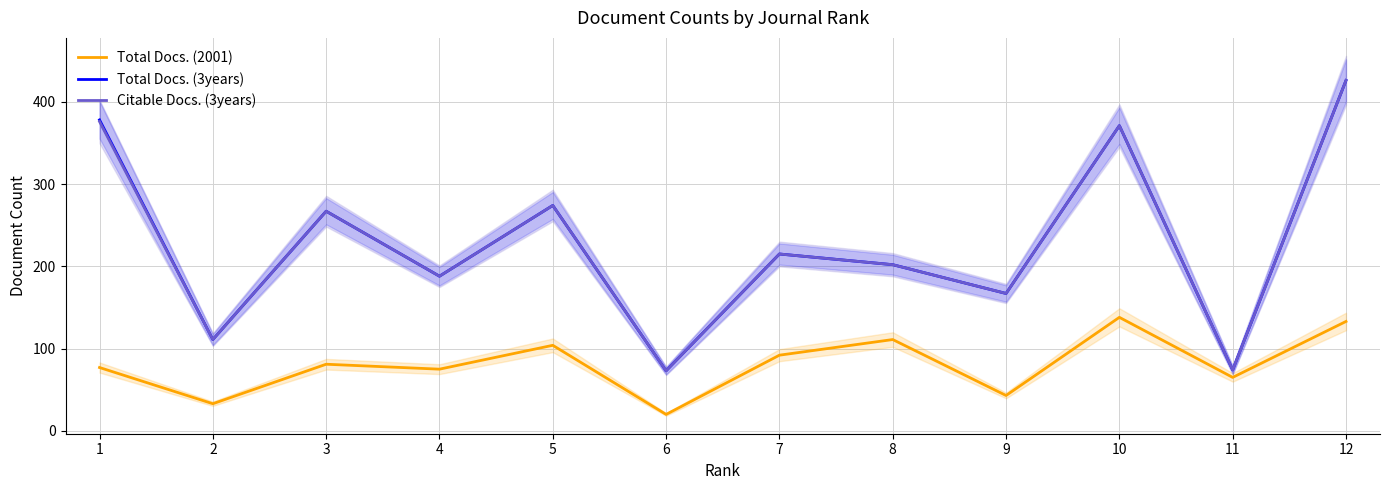

How many data points in Total Docs. (2001) are less than 81?

6